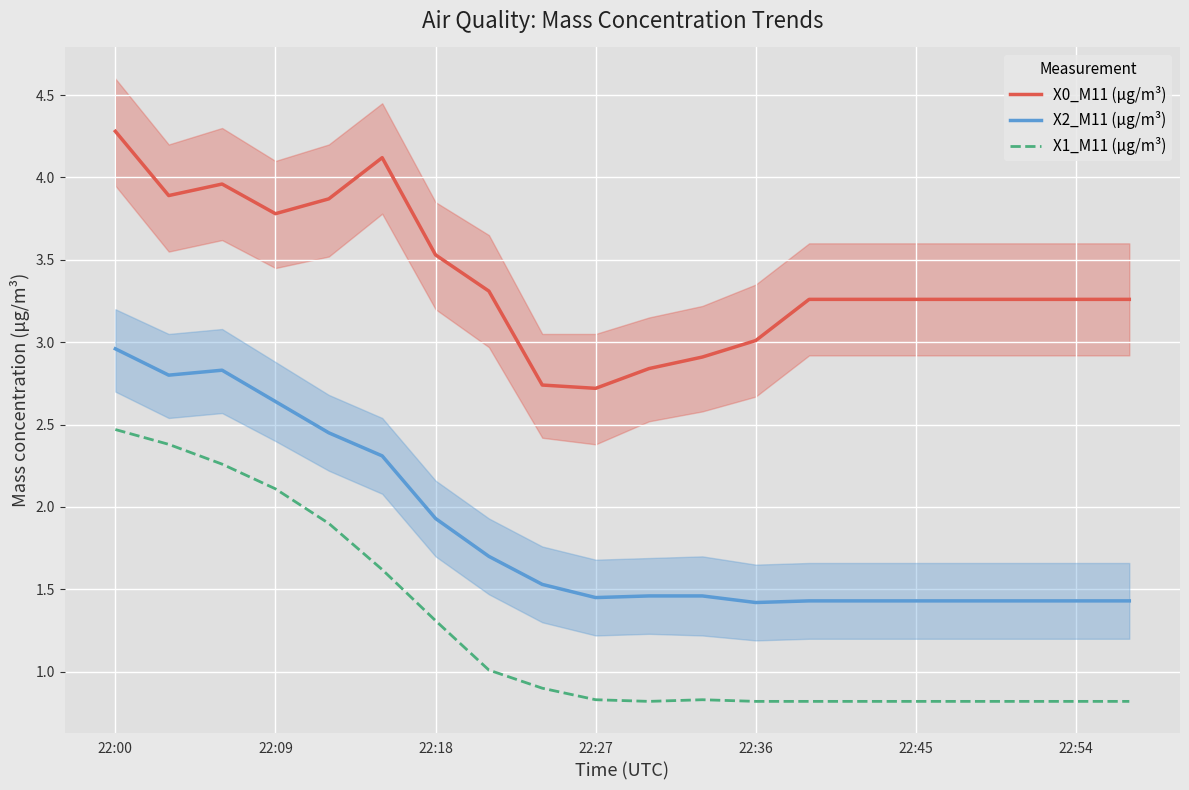

How many lines are shown in the chart?

3